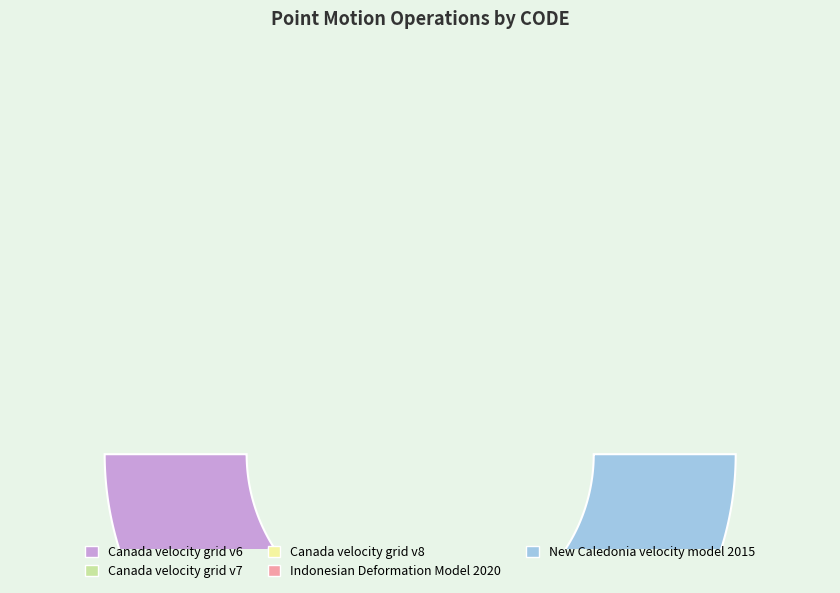

Does Canada velocity grid v8 account for over 50% of the chart?

No